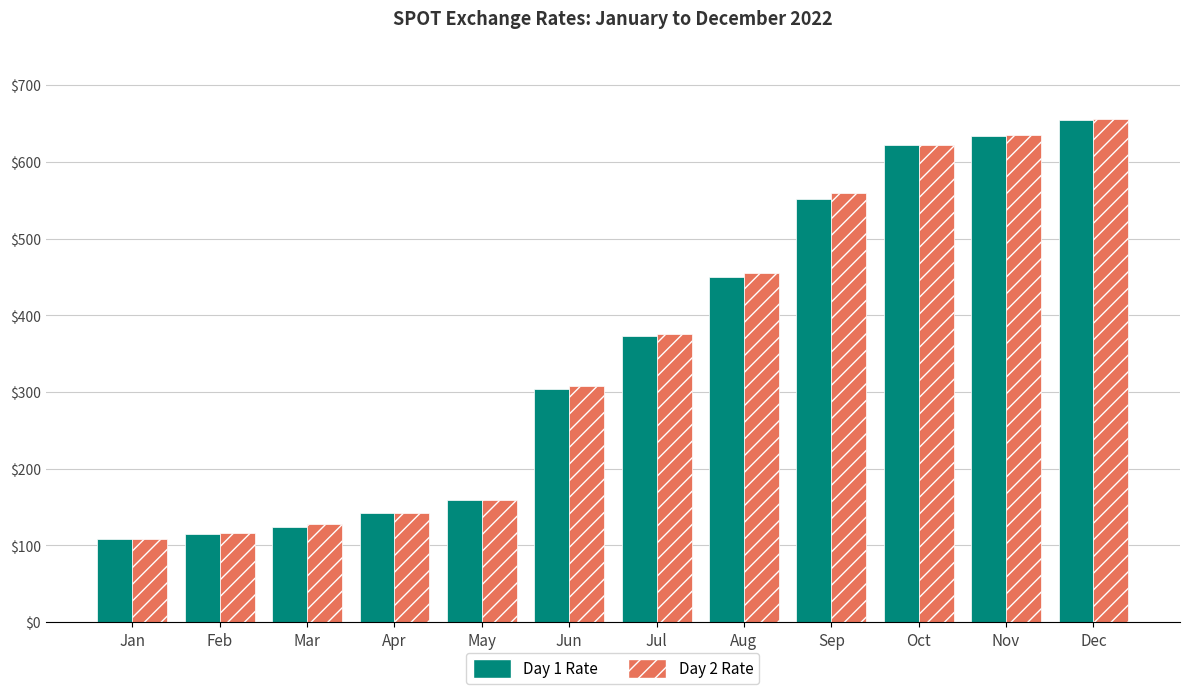

What is the total value across all series at Dec?

1310.5